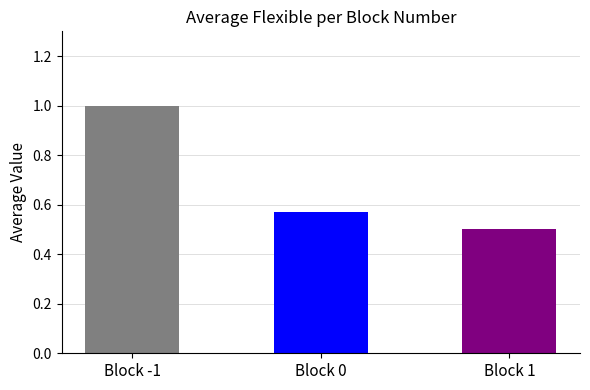

What is the smallest value displayed?

0.5